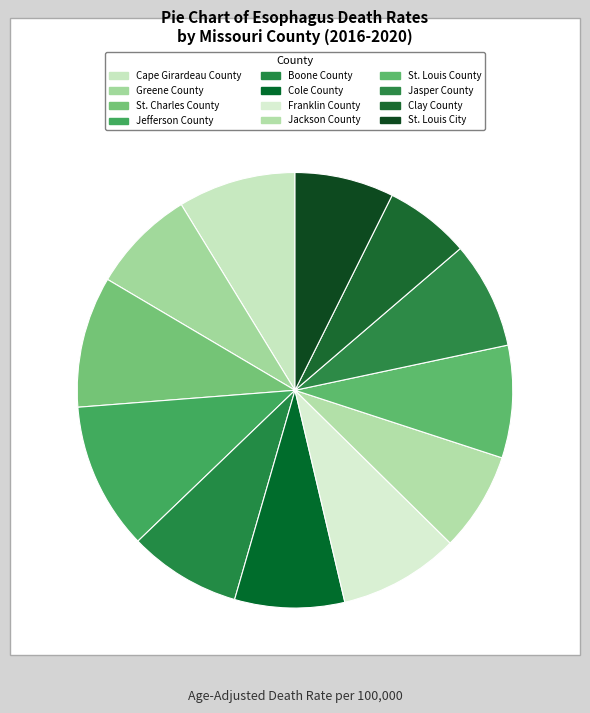

To the nearest percent, what percentage of the pie is Clay County?

6%